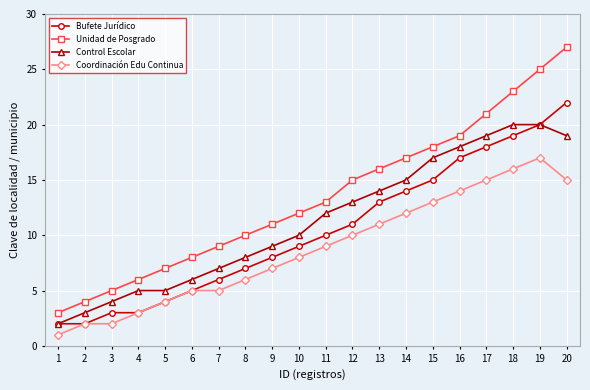

Is it true that Control Escolar equals 9 at 15?

False